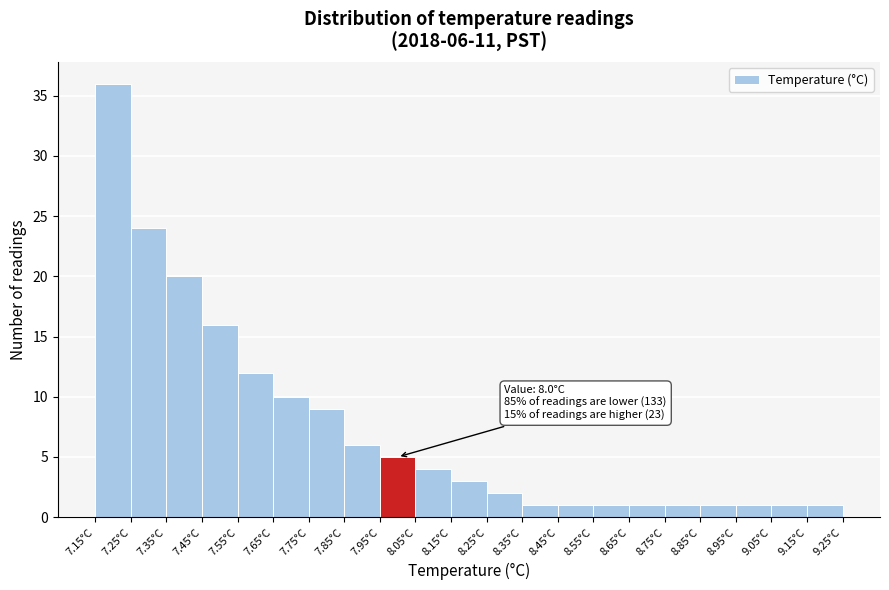

Over which range of the x-axis is the bar tallest?

7.15 to 7.25